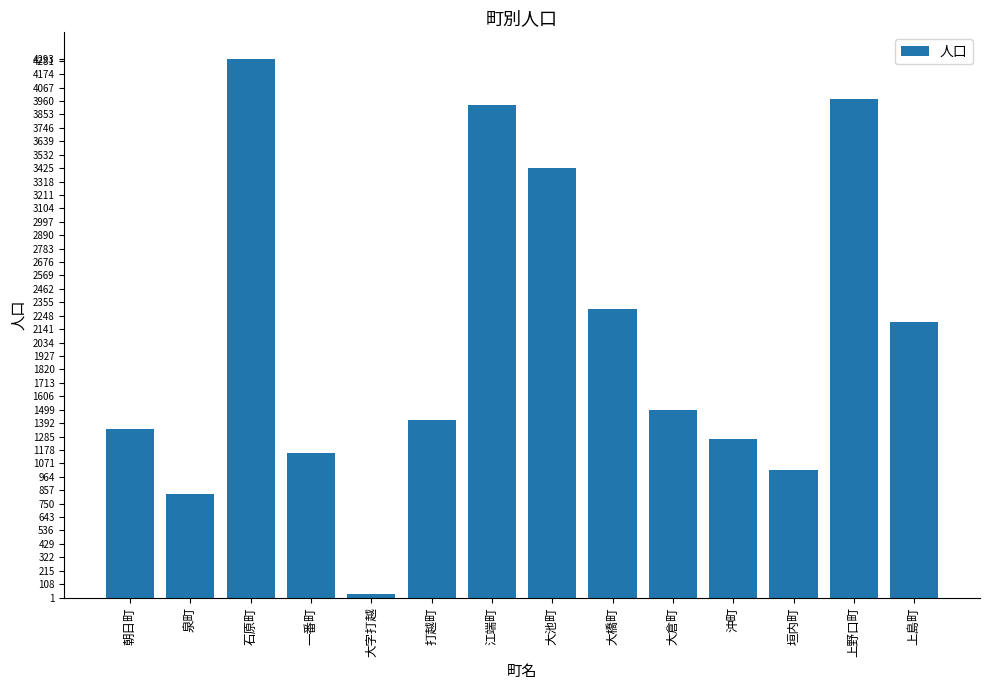

What is the change in value from 一番町 to 大倉町?

+348